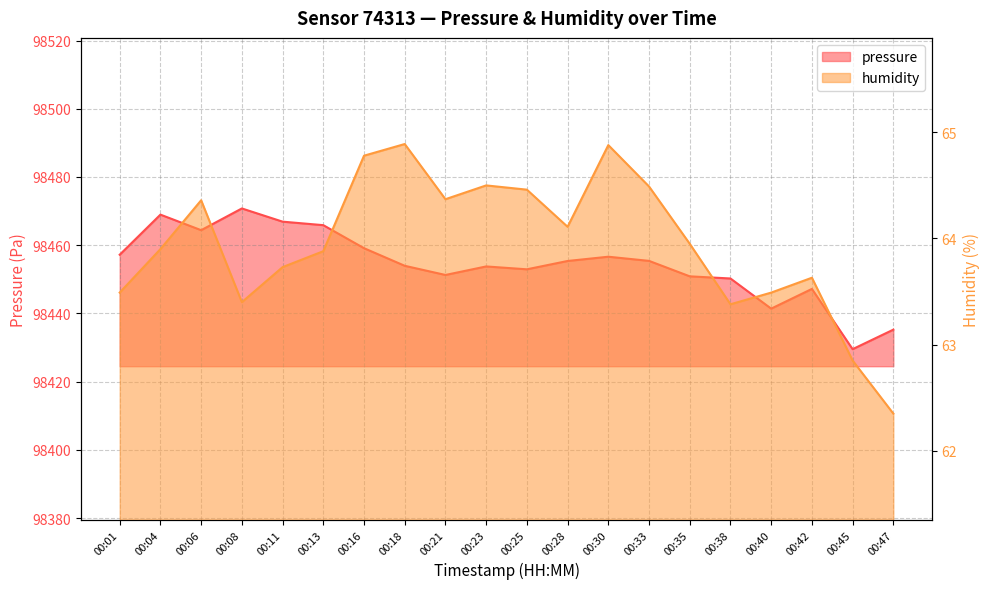

What is the average value of the pressure series?

98454.4